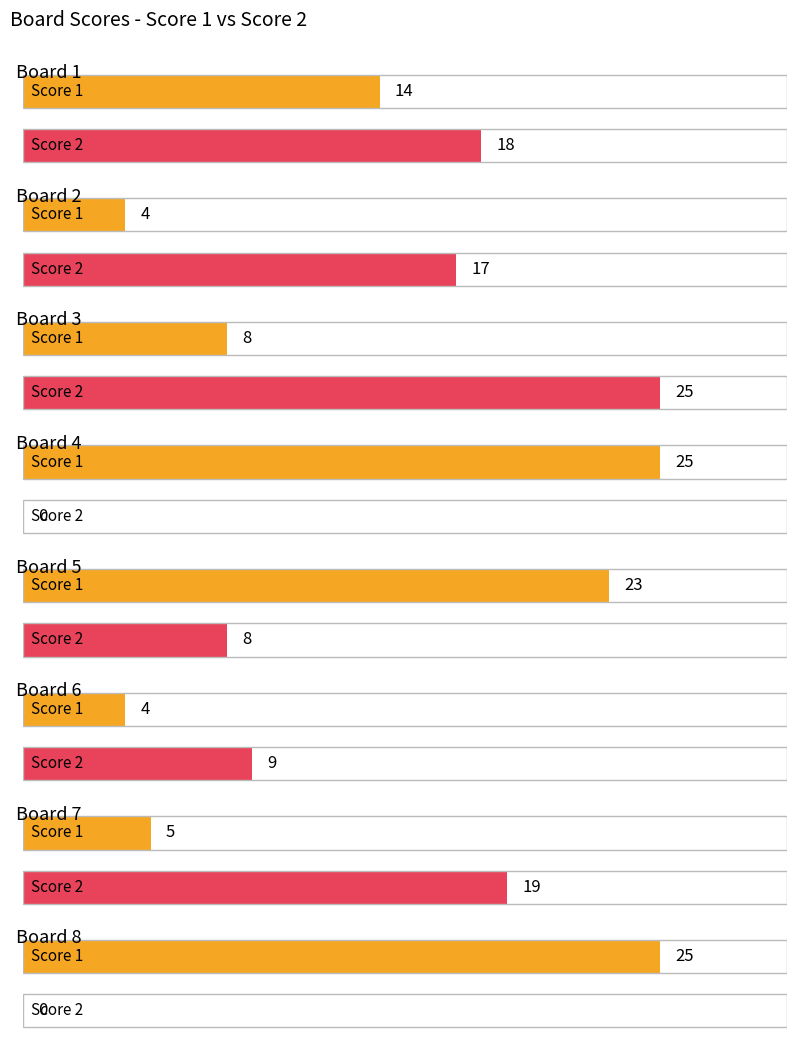

What is the value of the Score 1 bar at the 2nd from the left?

4